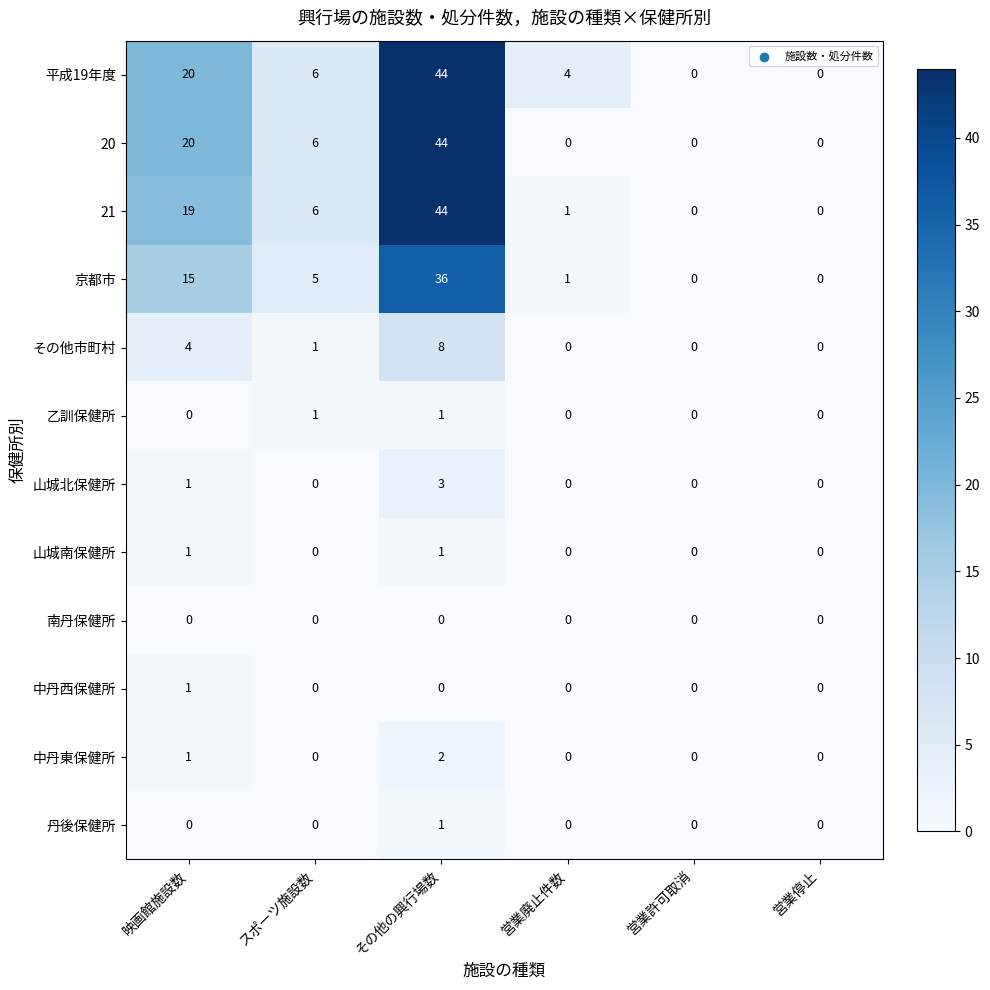

What is the difference between the second highest and second lowest values in the 20 series?

20